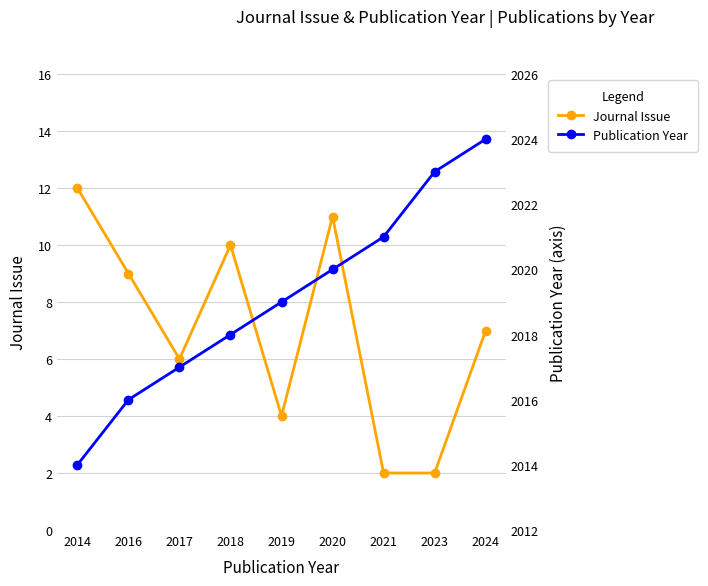

Reading left to right, list all the values displayed in this chart.

Journal Issue: 2014=12	2016=9	2017=6	2018=10	2019=4	2020=11	2021=2	2023=2	2024=7
Publication Year: 2014=2014	2016=2016	2017=2017	2018=2018	2019=2019	2020=2020	2021=2021	2023=2023	2024=2024